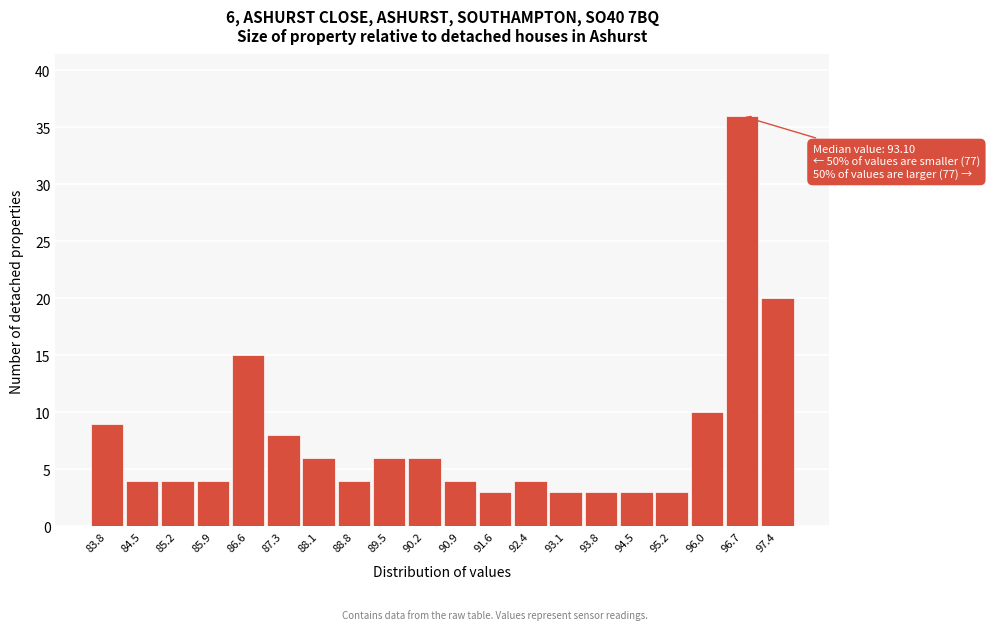

Reading left to right, transcribe all the data shown in this chart.

83.8=9	84.5=4	85.2=4	85.9=4	86.6=15	87.3=8	88.1=6	88.8=4	89.5=6	90.2=6	90.9=4	91.6=3	92.4=4	93.1=3	93.8=3	94.5=3	95.2=3	96.0=10	96.7=36	97.4=20